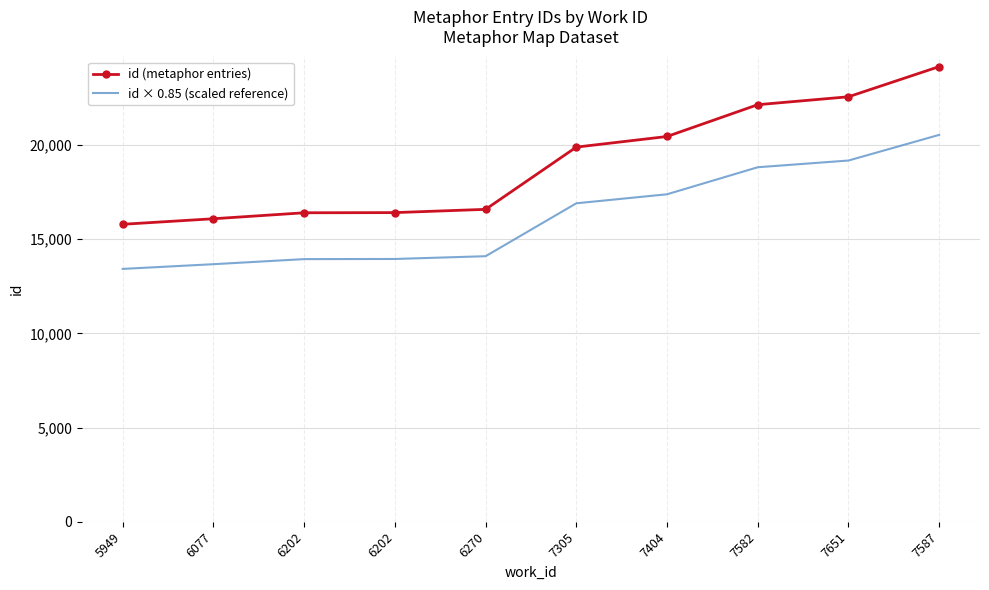

True or false: id (metaphor entries) and id × 0.85 (scaled reference) intersect in this chart.

False